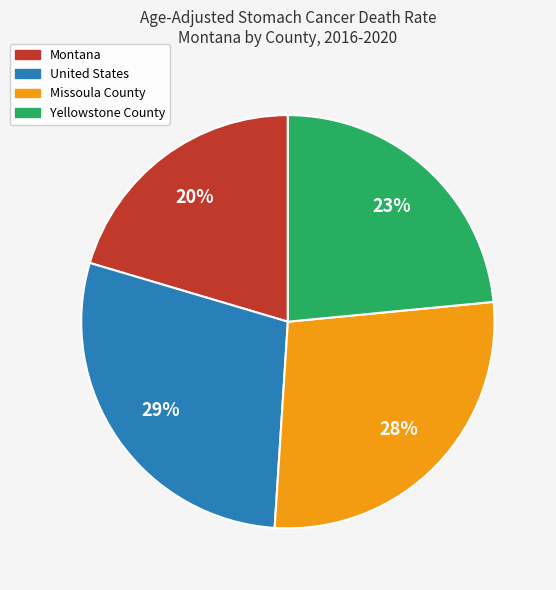

What percentage is the Yellowstone County slice, to the nearest percent?

23%